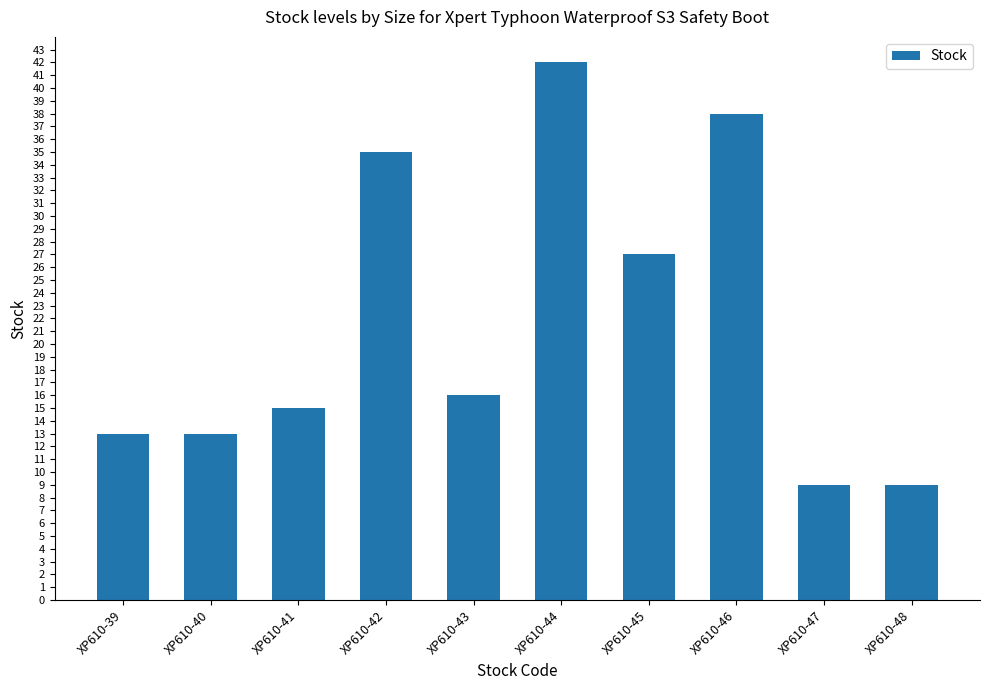

Are the bars grouped side by side (vs. stacked)?

No